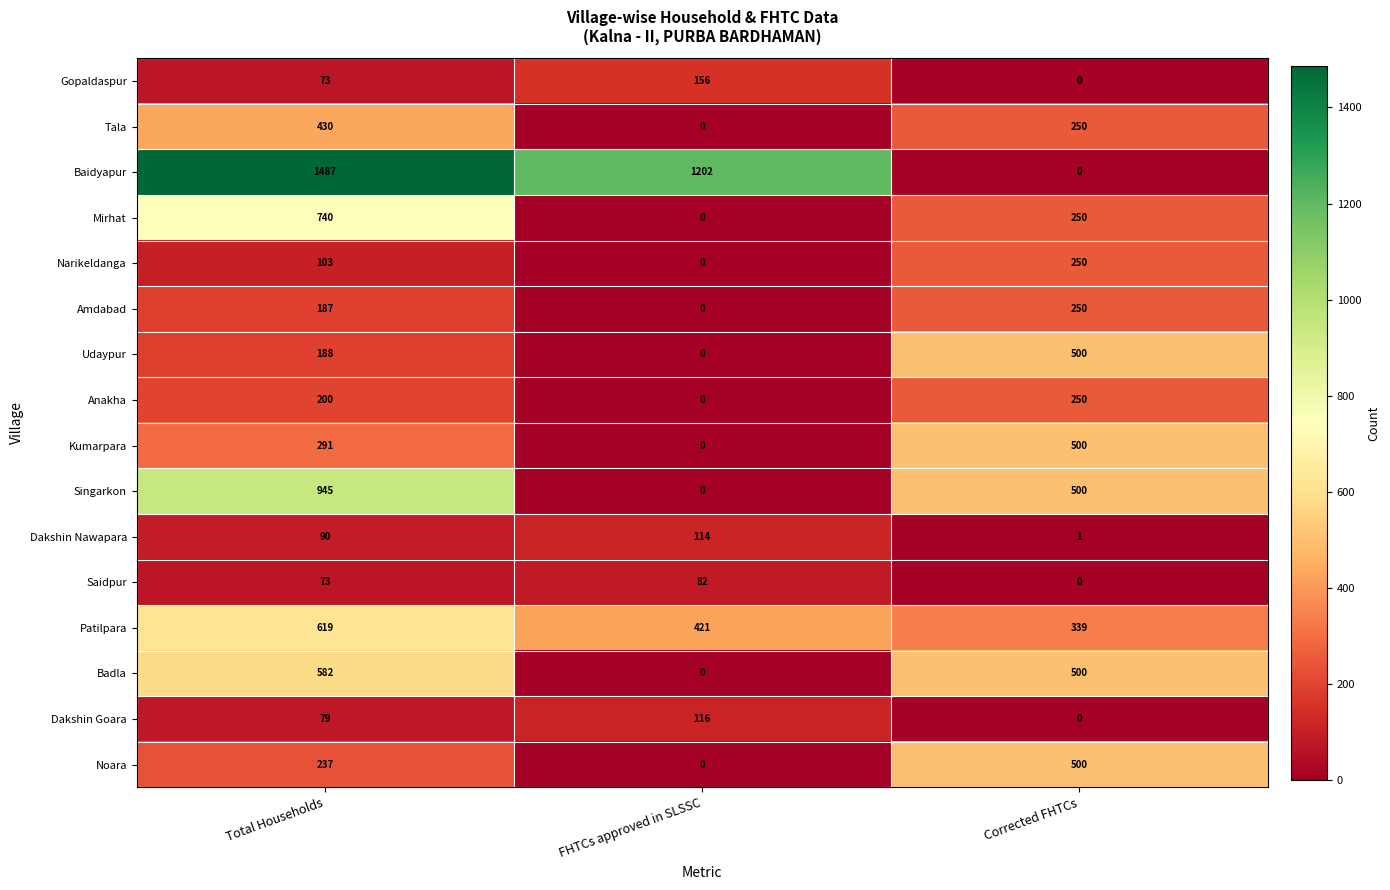

What is the sum of all Patilpara values?

1379